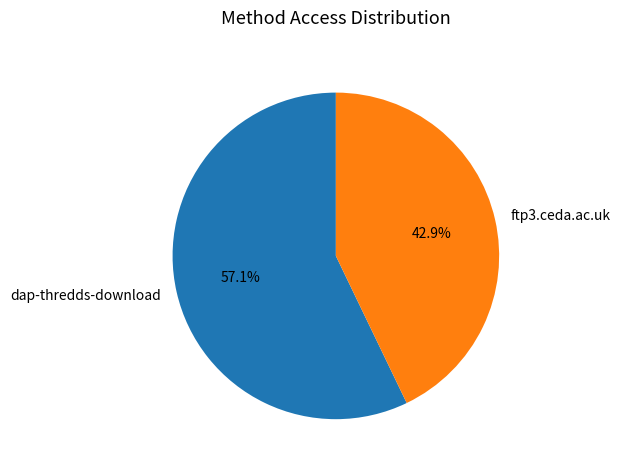

The dap-thredds-download slice represents 66% of the pie. True or false?

False